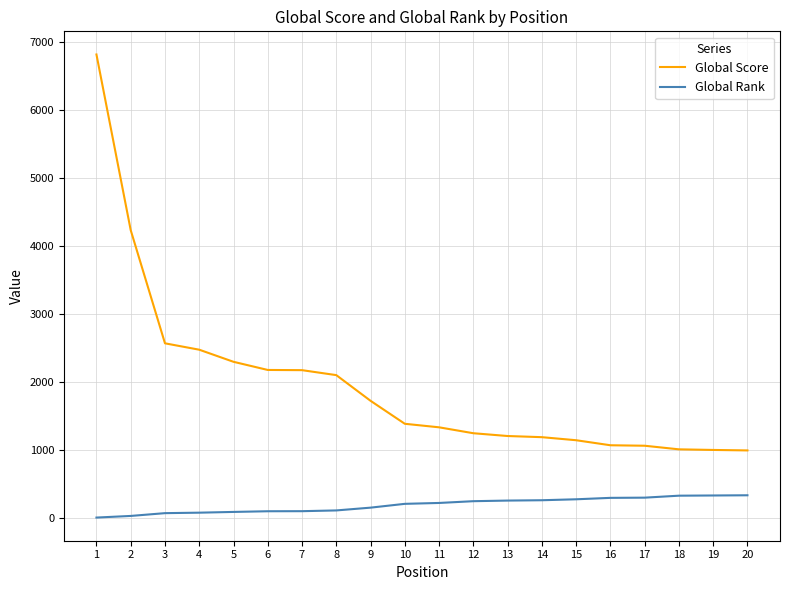

Which series has the largest range (max minus min)?

Global Score